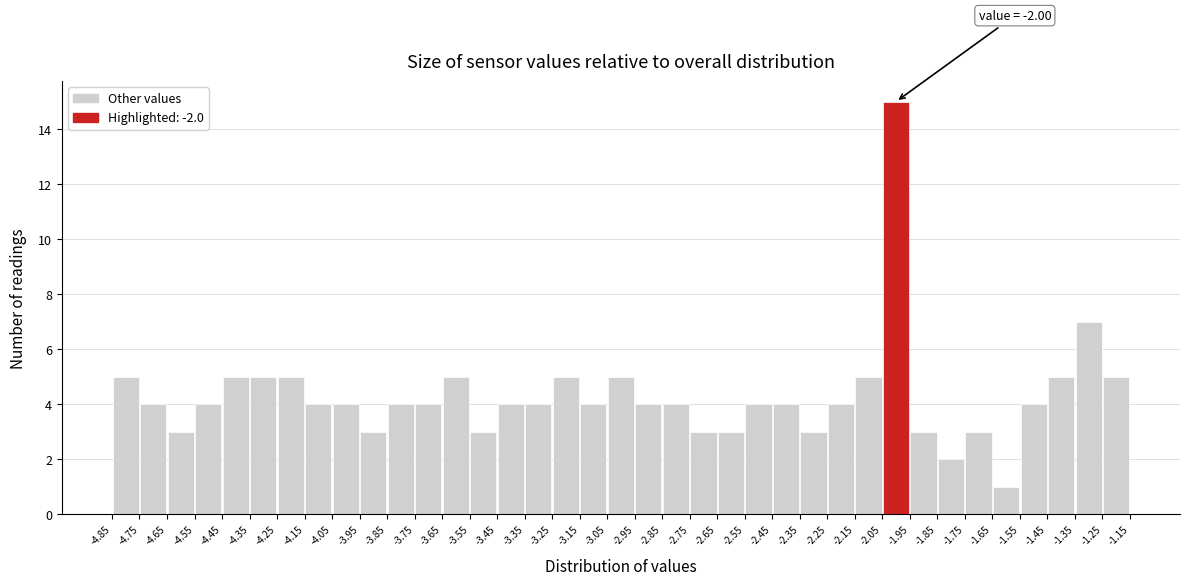

Which range on the x-axis has the tallest bar?

-2.05 to -1.95